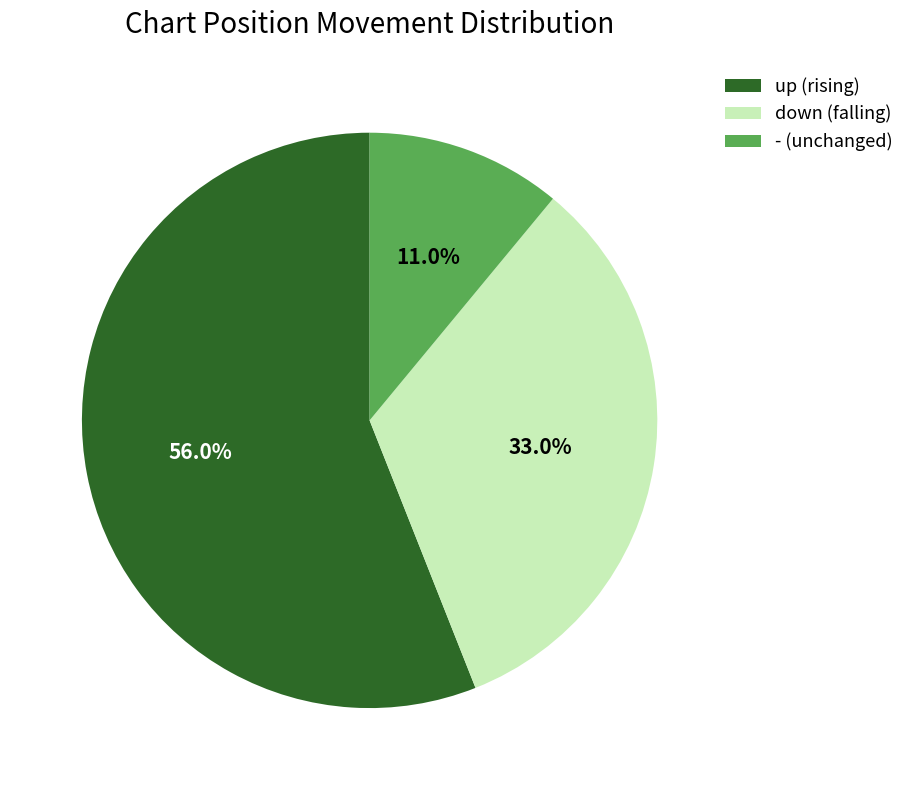

How many segments does this pie chart have?

3